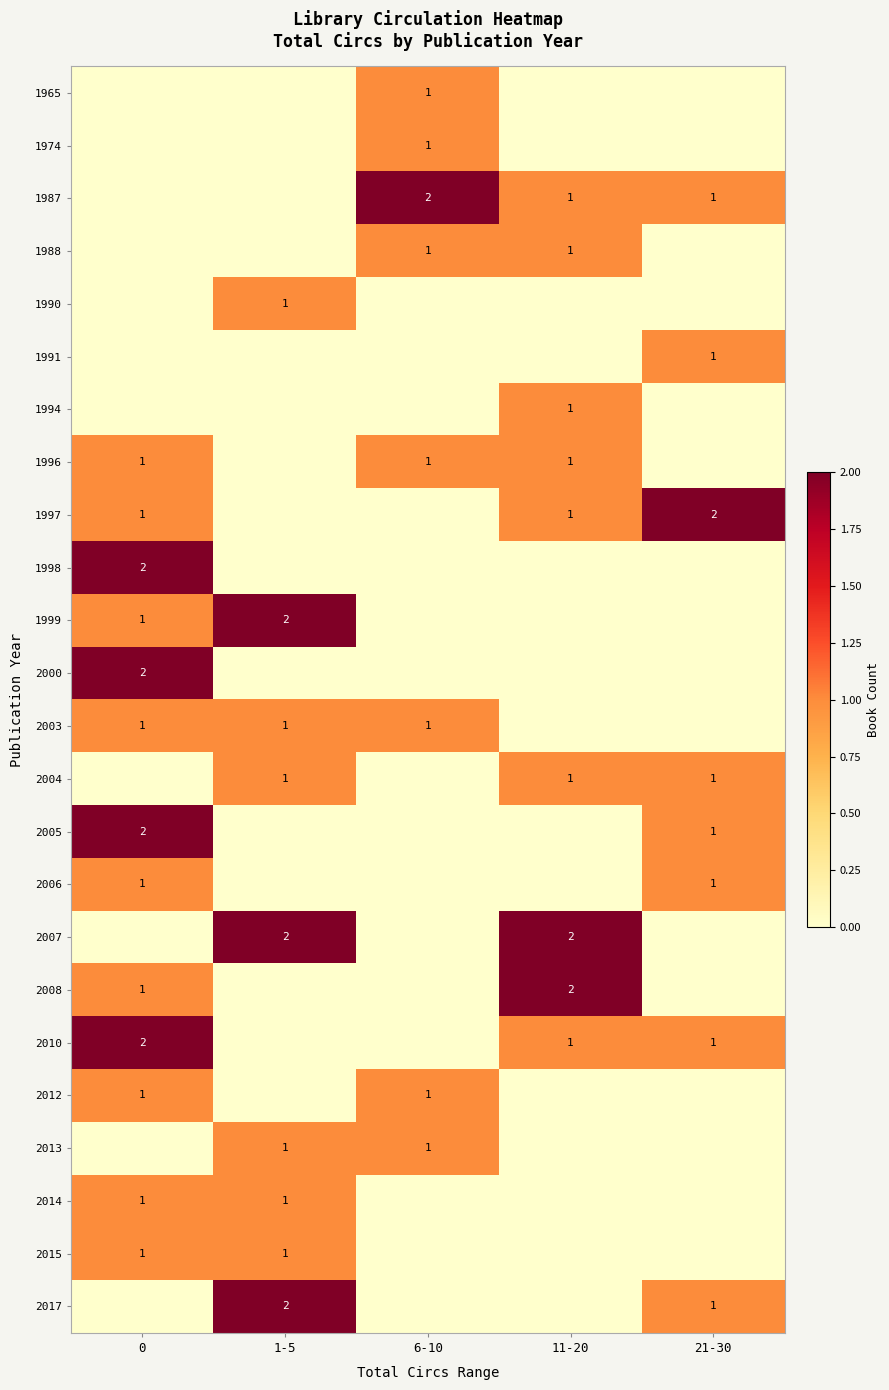

The value of 2014 at 0 is 0. True or false?

False